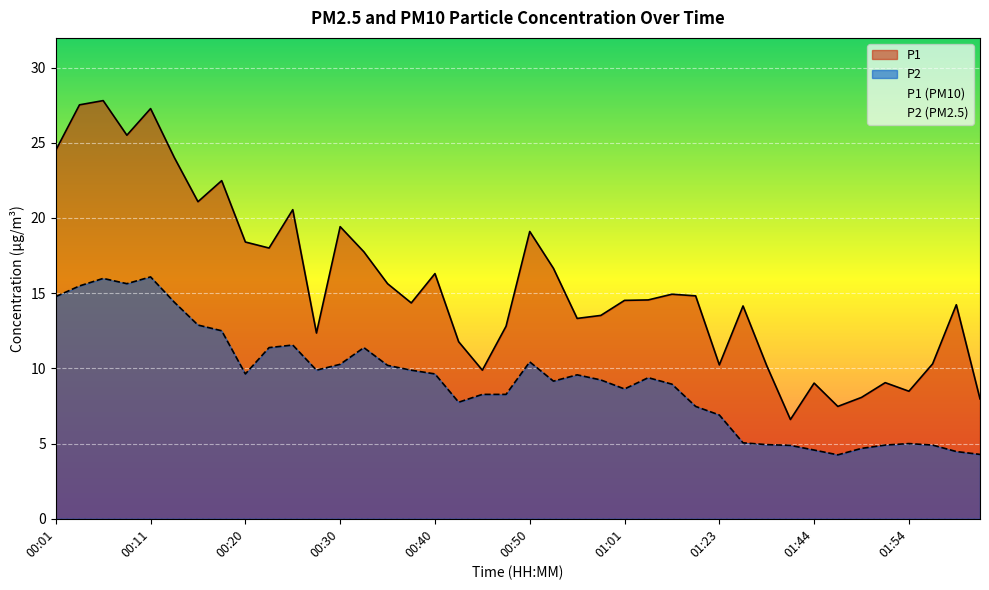

Where does the P2 series first go above 9?

00:01